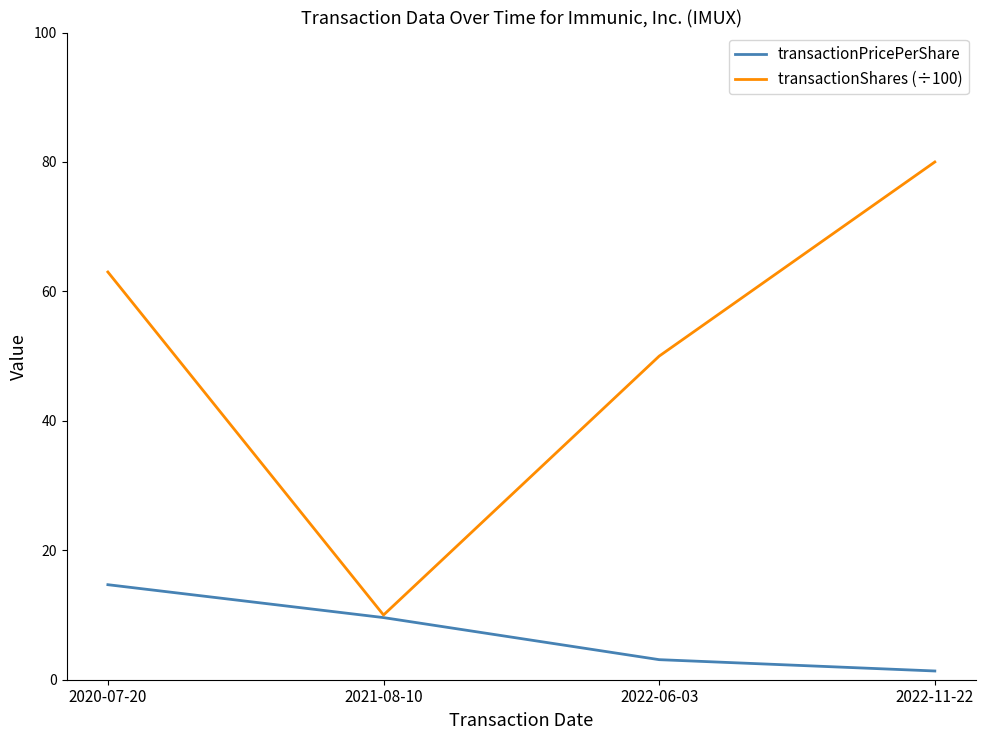

True or false: transactionPricePerShare has more than 1 points higher than both neighbors.

False